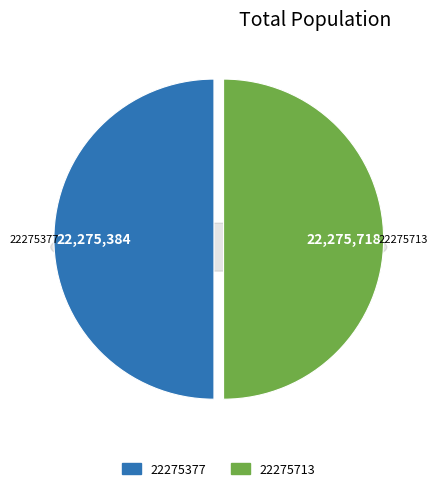

The 22275377 slice represents 50% of the pie. True or false?

True